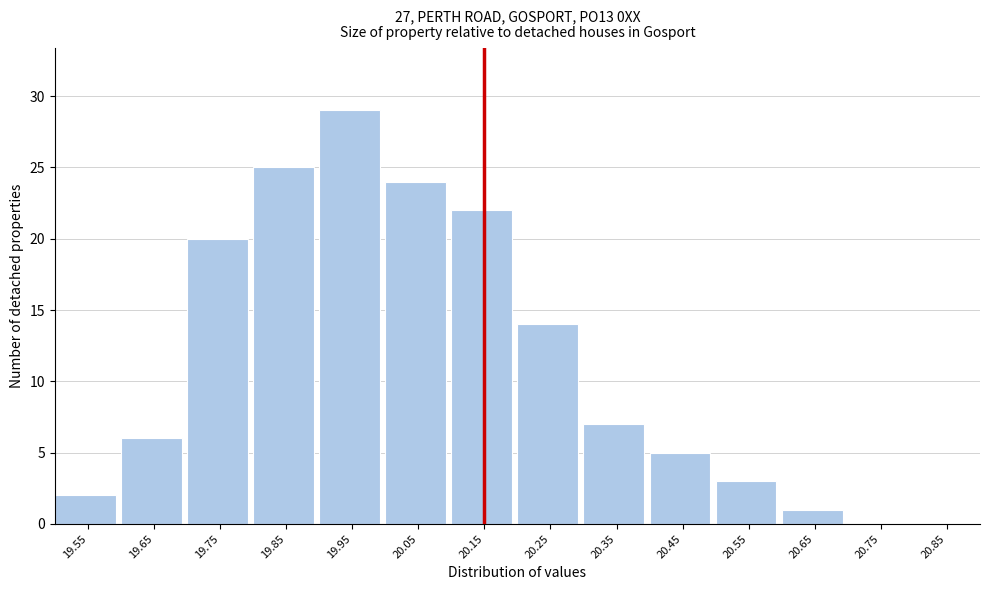

Reading right to left, what are all the values shown in this chart?

20.85=0	20.75=0	20.65=1	20.55=3	20.45=5	20.35=7	20.25=14	20.15=22	20.05=24	19.95=29	19.85=25	19.75=20	19.65=6	19.55=2